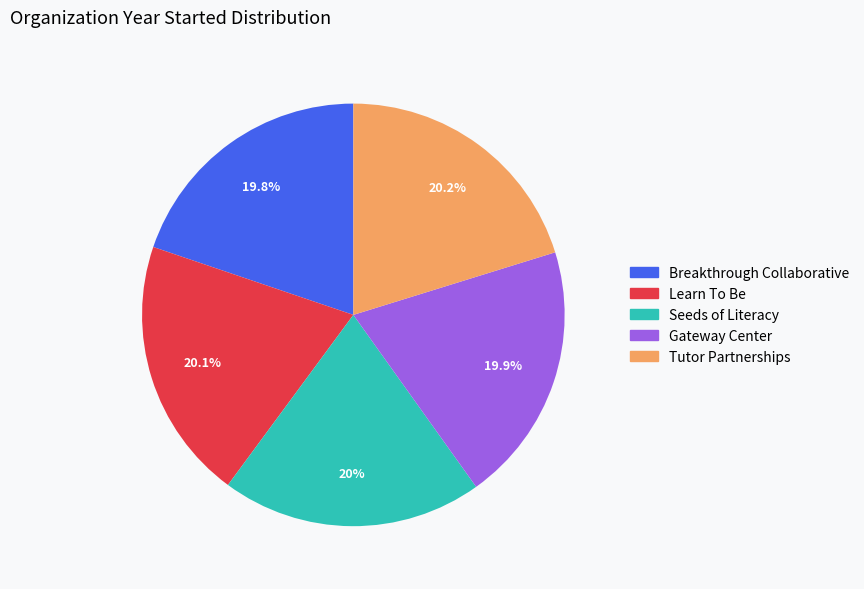

To the nearest percent, what is the average slice percentage?

20%